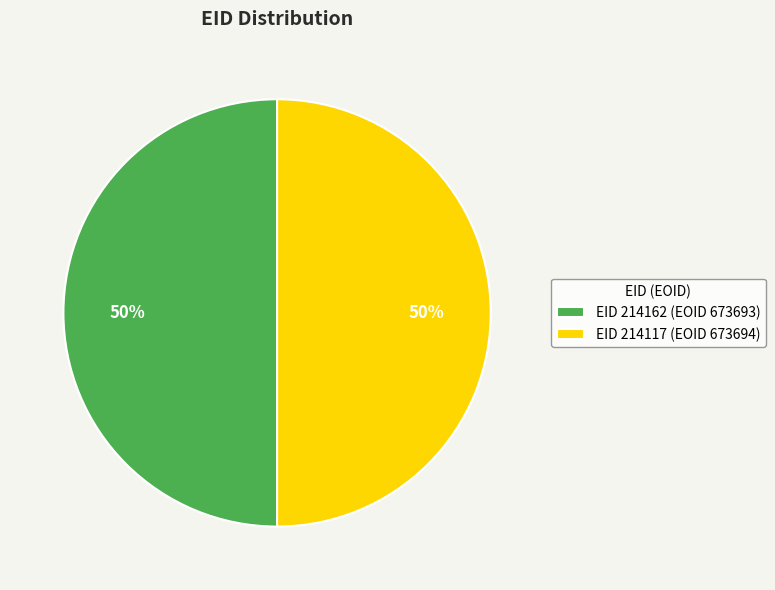

Approximately how many times larger is the value at EID 214162 (EOID 673693) compared to EID 214117 (EOID 673694)?

1.0